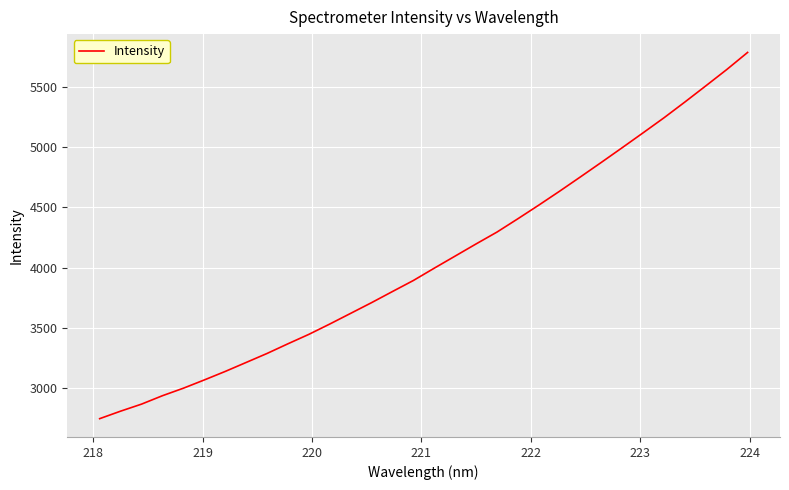

What is the maximum value shown in the chart?

5782.7